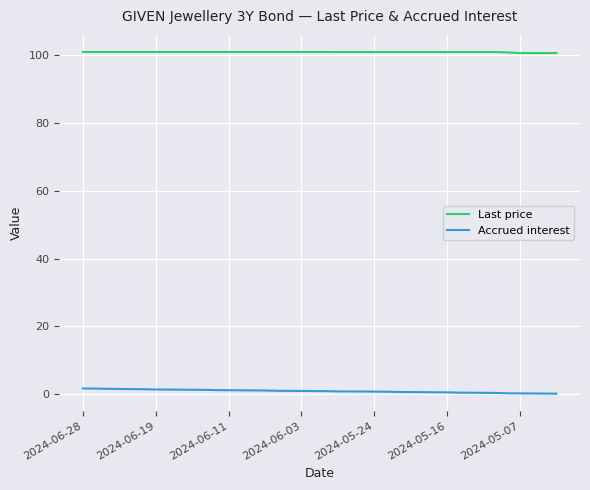

At how many categories does at least one series exceed 17?

40